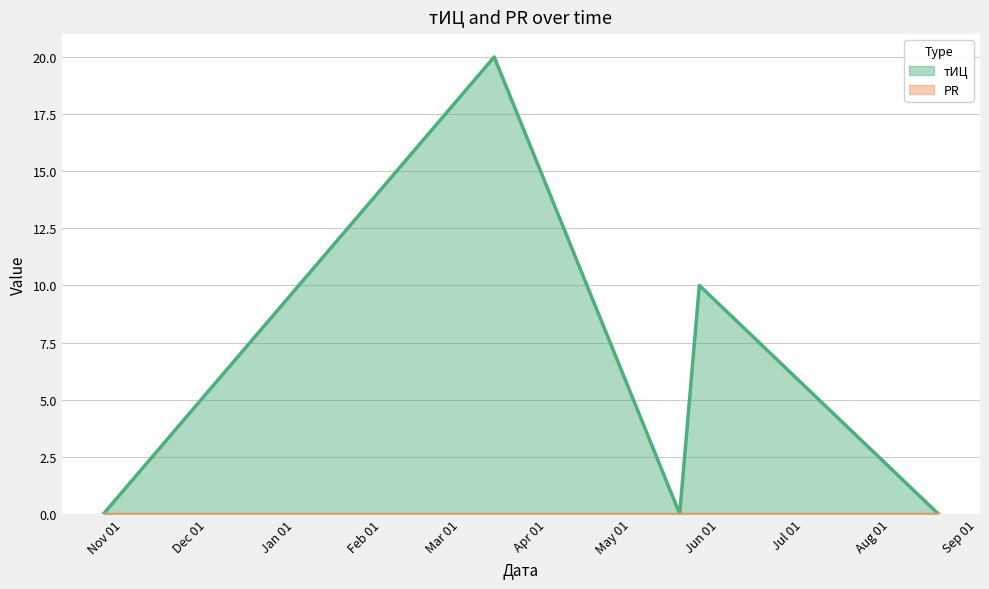

What is the maximum value shown in the chart?

20